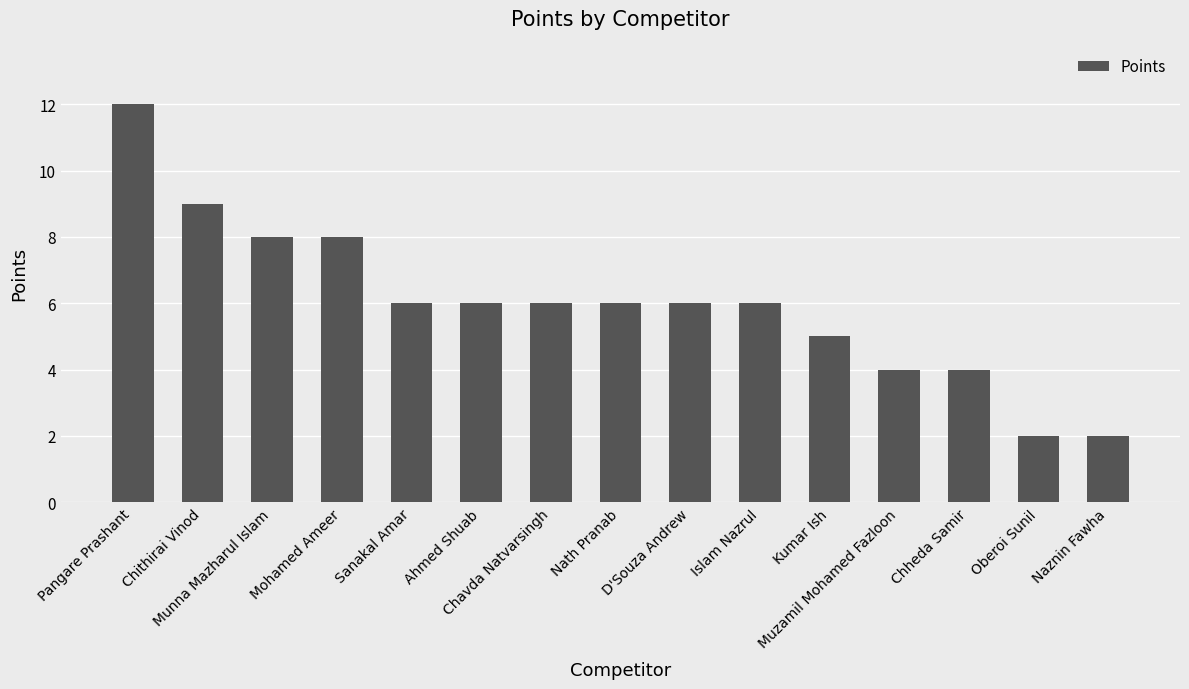

What is the greatest value displayed?

12